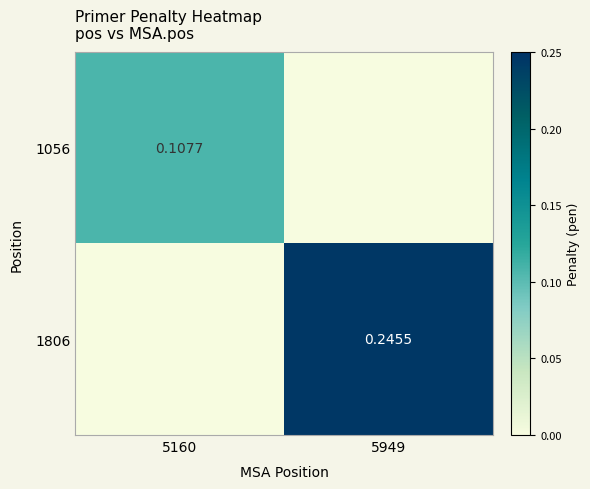

Which category has the lowest value across all series?

5949